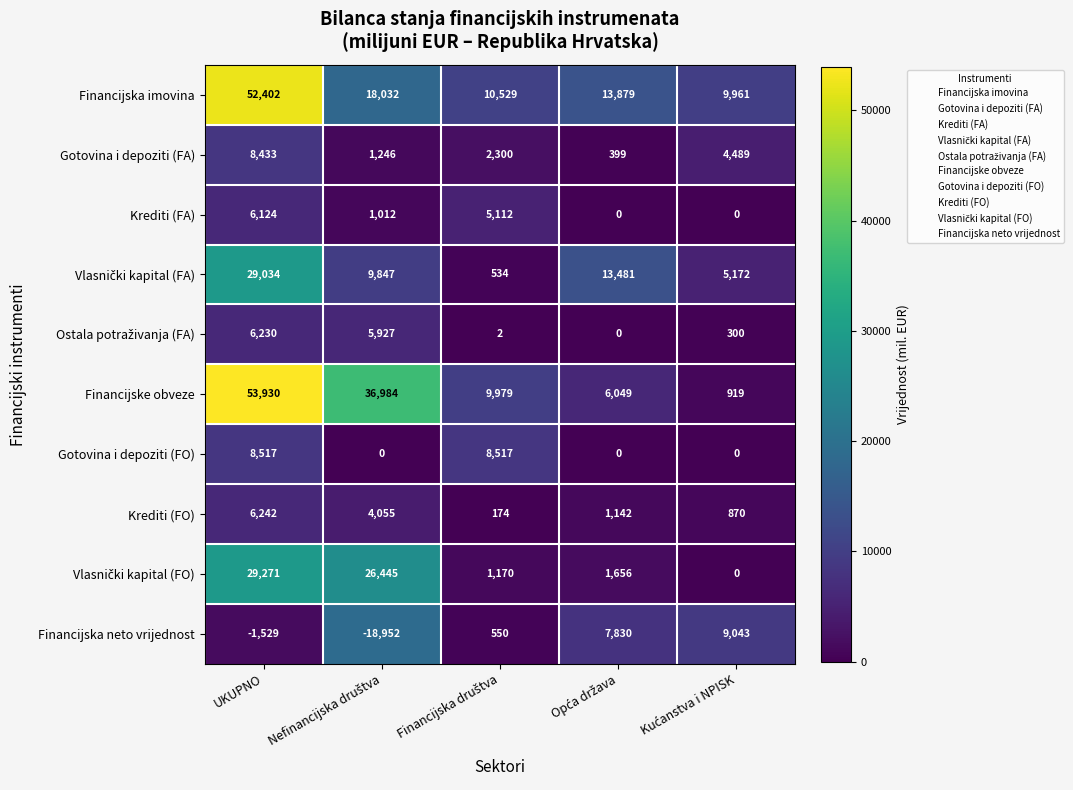

At which label does Financijske obveze first exceed 9979?

UKUPNO